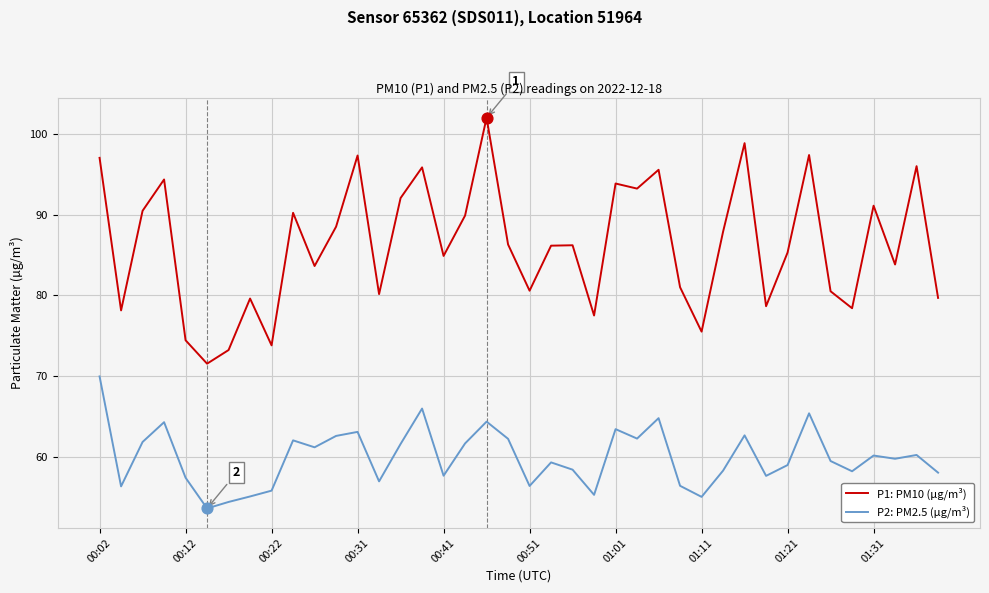

Which series has the largest total across all categories?

P1: PM10 (µg/m³)